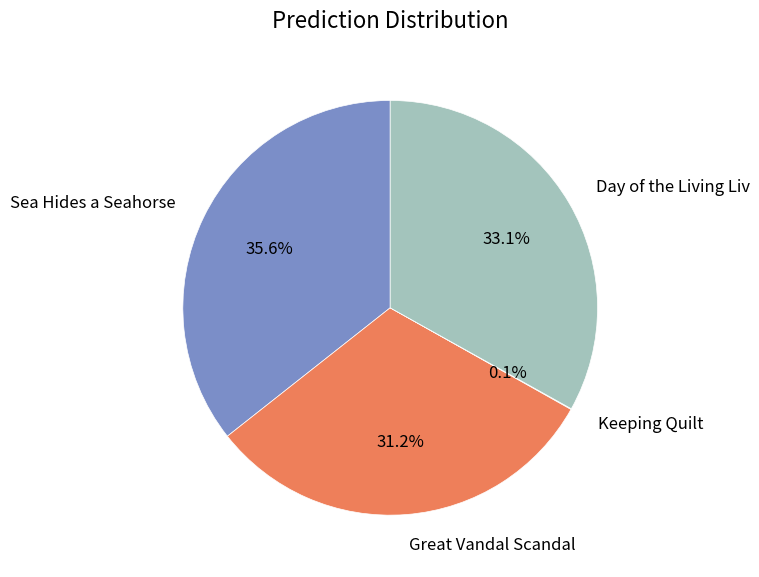

To the nearest percent, what is the difference between the largest and smallest slice percentages?

36%